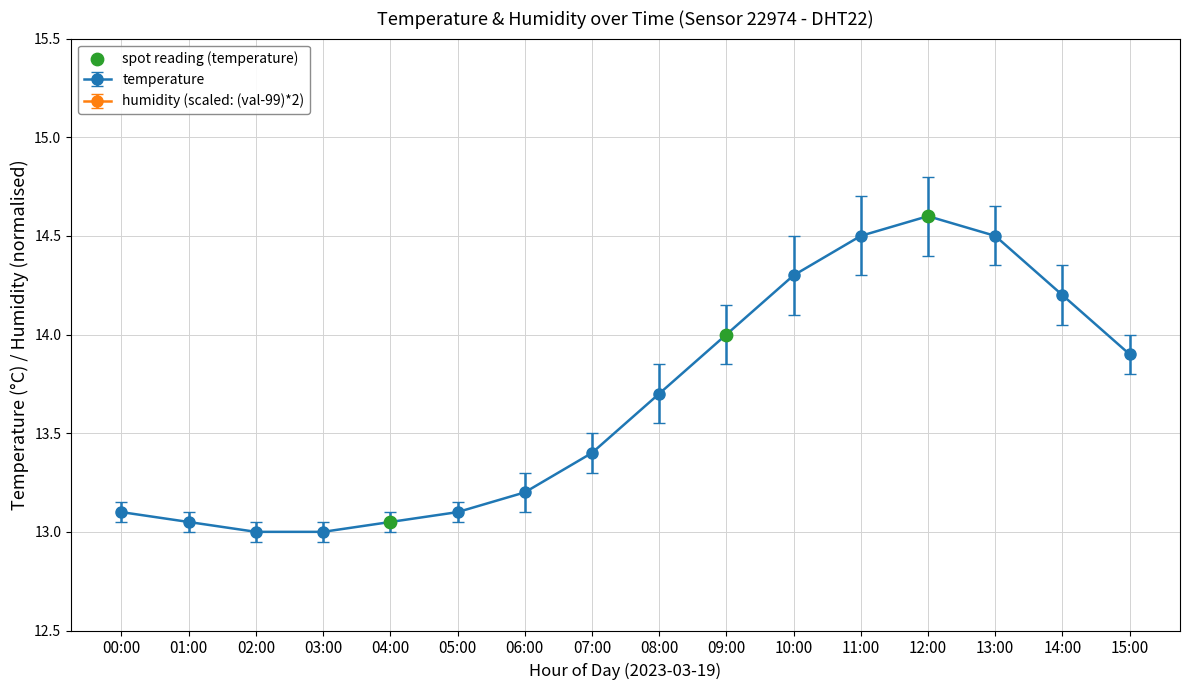

True or false: temperature has a value of 13.0 at 02:00.

True